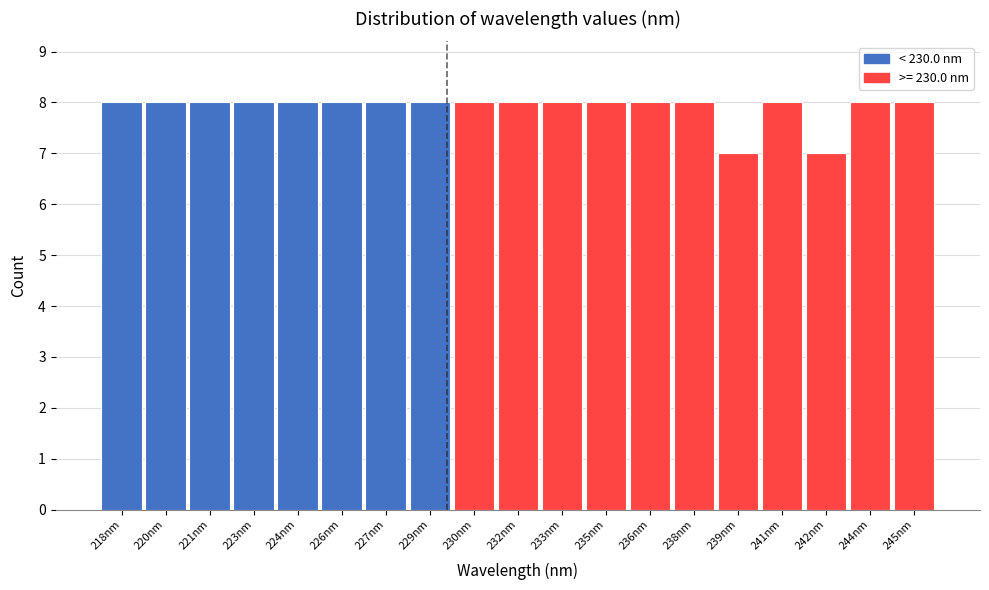

Reading left to right, what are all the values shown in this chart?

8	8	8	8	8	8	8	8	8	8	8	8	8	8	7	8	7	8	8